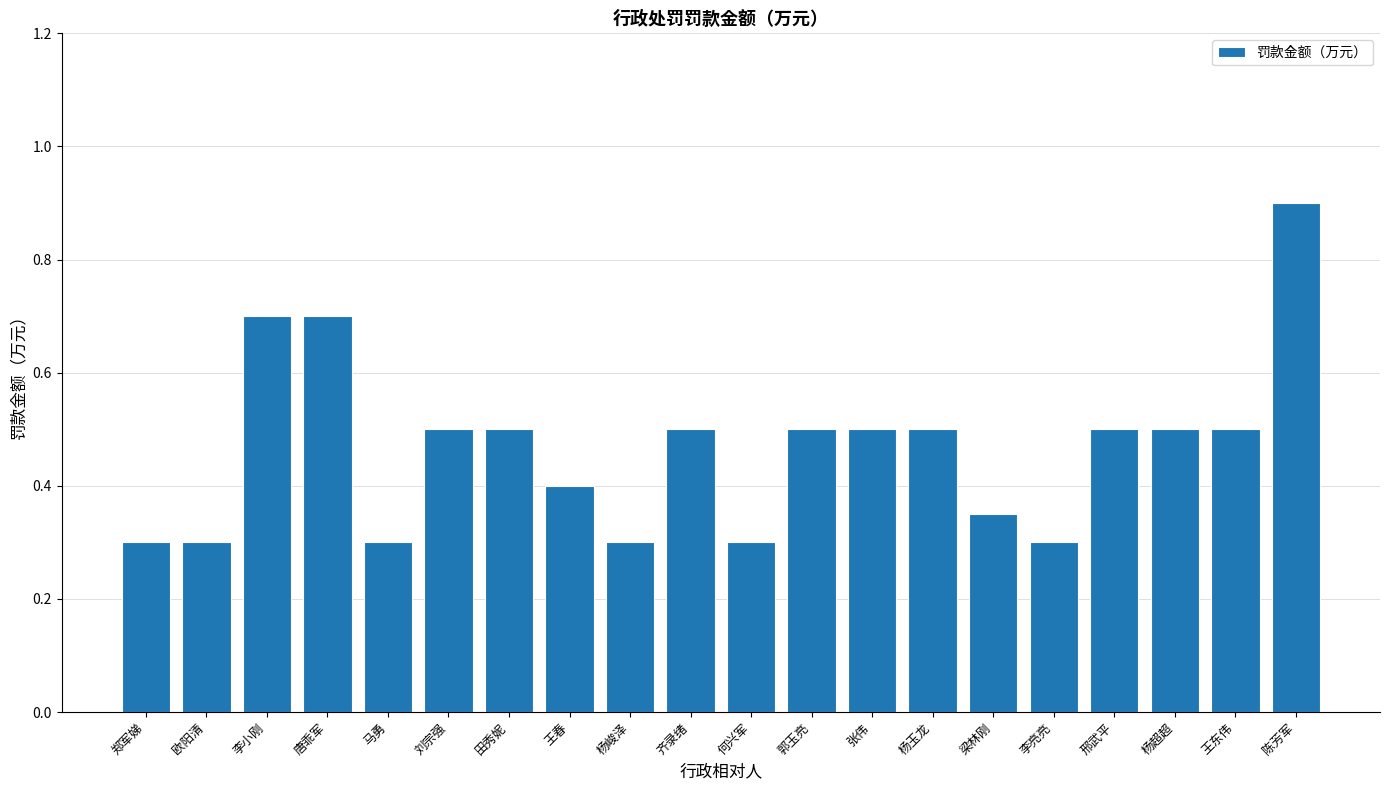

Which has a higher value, 张伟 or 陈芳军?

陈芳军